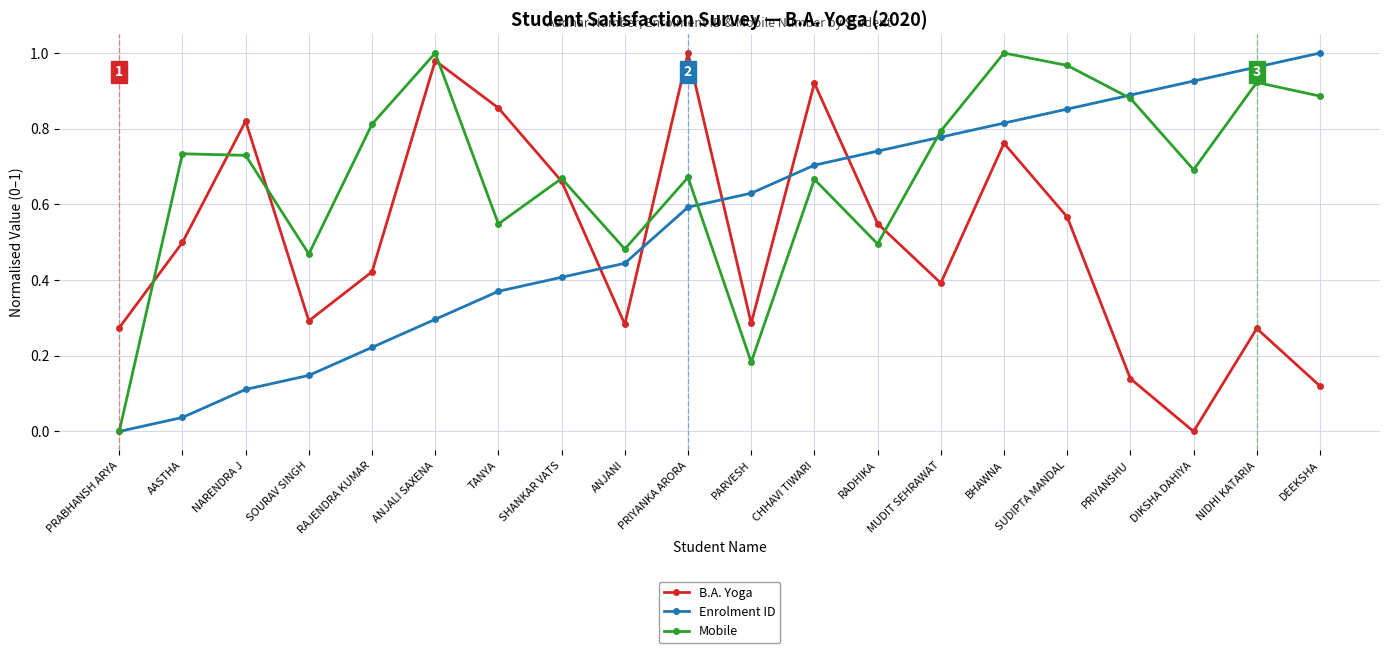

True or false: Enrolment ID has more than 1 points higher than both neighbors.

False